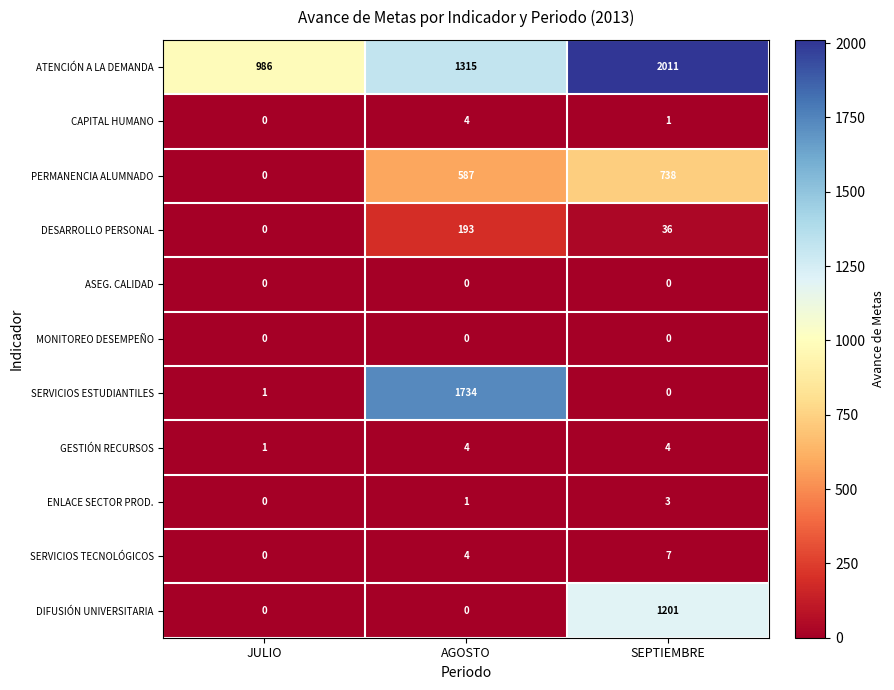

List the labels in order of ATENCIÓN A LA DEMANDA value, smallest first.

JULIO, AGOSTO, SEPTIEMBRE